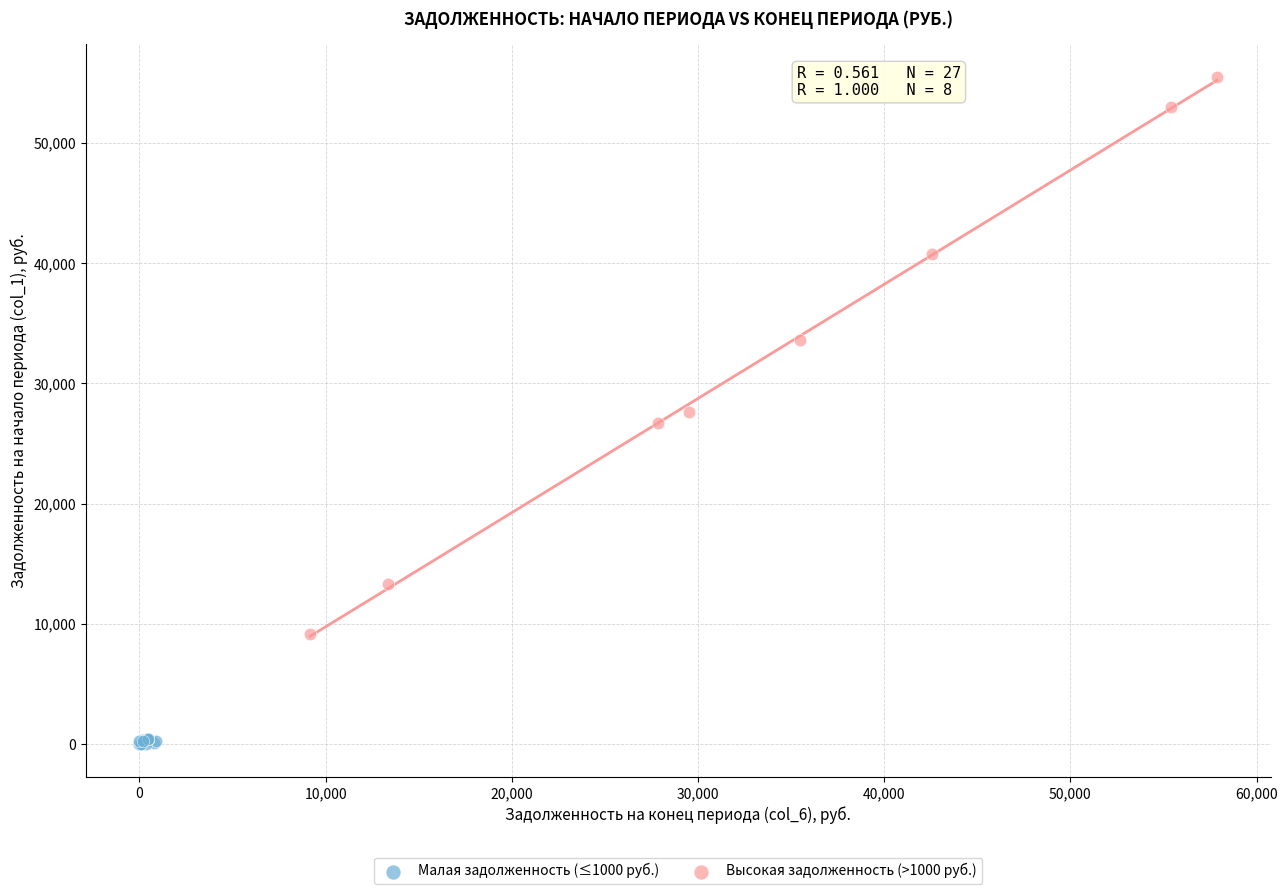

What are all the series names shown in the legend?

Малая задолженность (≤1000 руб.), Высокая задолженность (>1000 руб.)